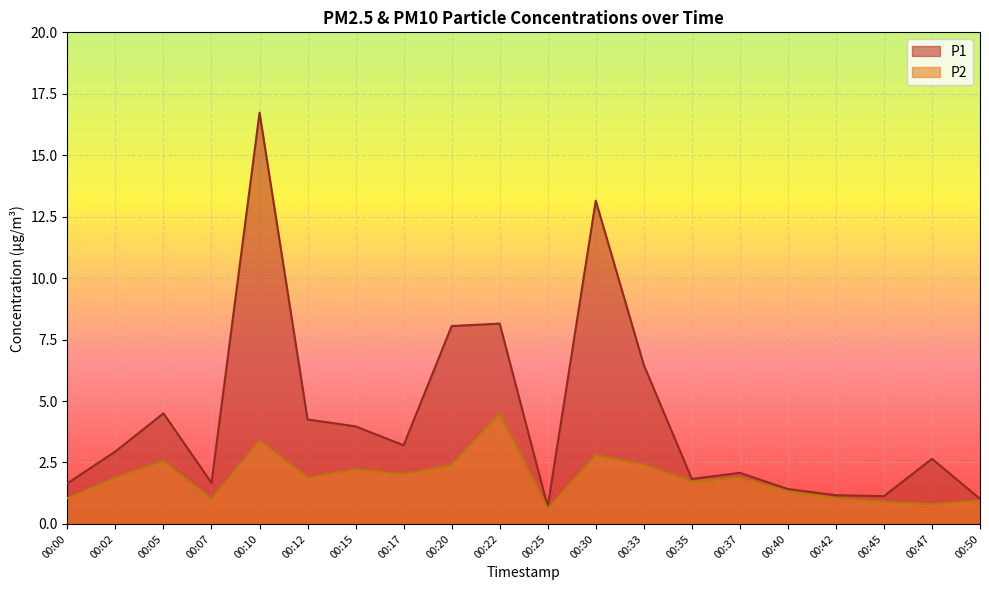

True or false: P2 and P1 intersect in this chart.

False